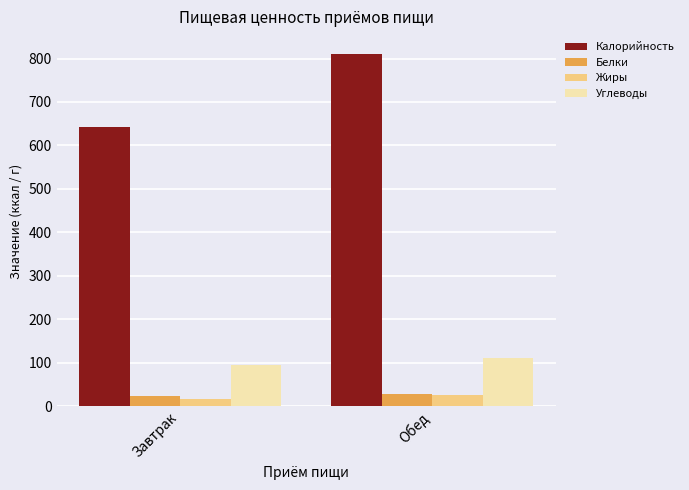

What is the label of the 2nd bar from the left?

Обед